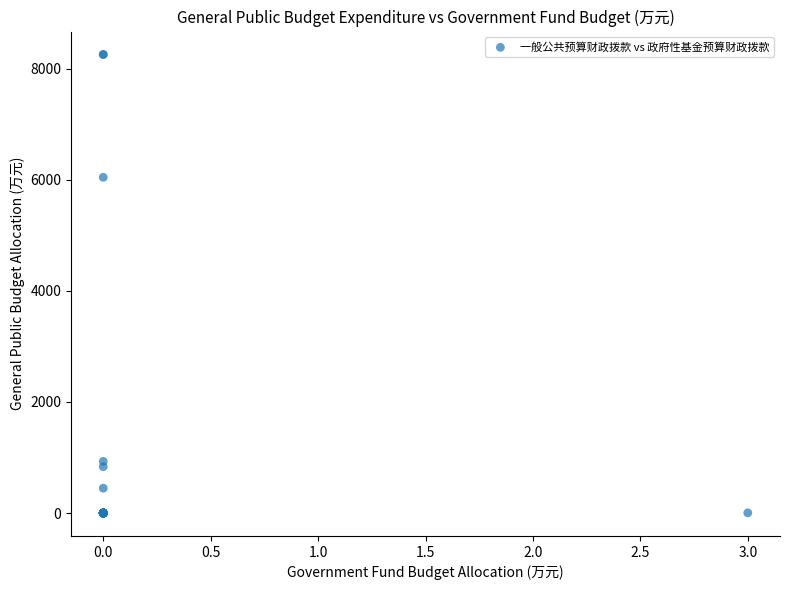

What Y value in the scatter plot is closest to 4126?

6042.5